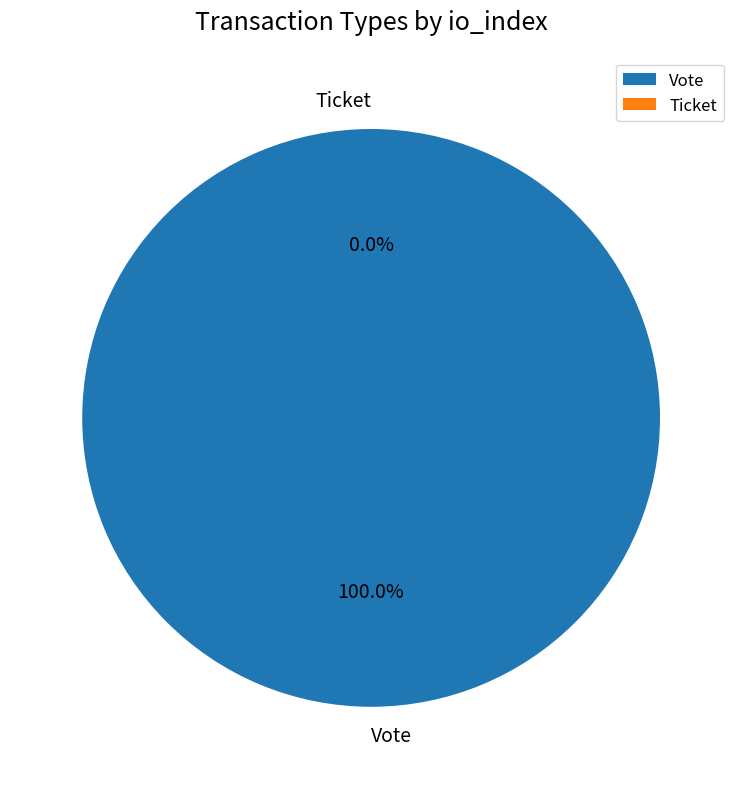

Which category has the smallest portion of the pie?

Ticket